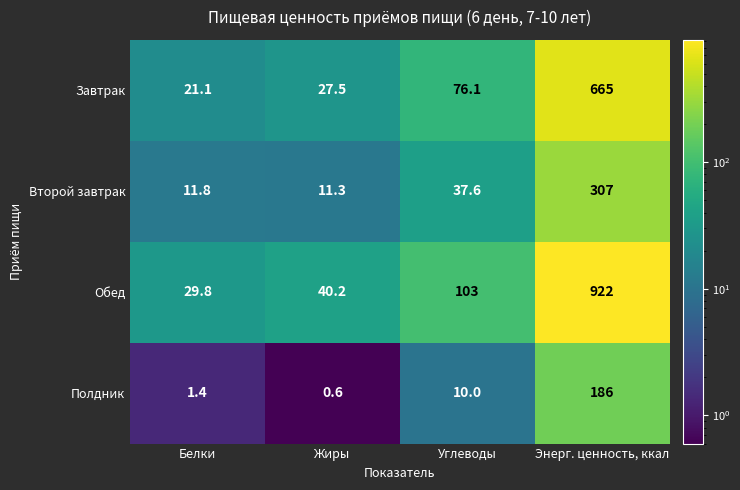

At which category is the sum across all series the highest?

Энерг. ценность, ккал